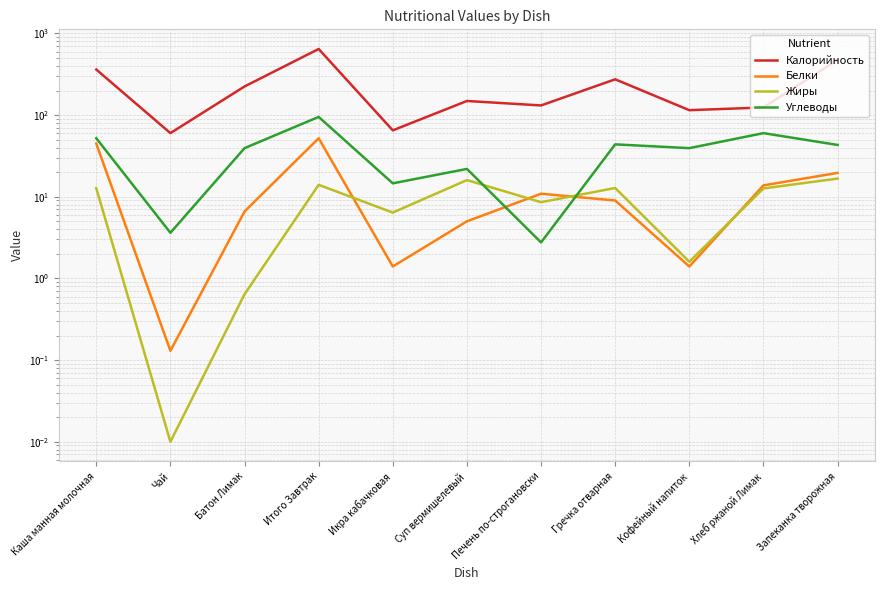

Read the Белки value at Суп вермишелевый.

5.0